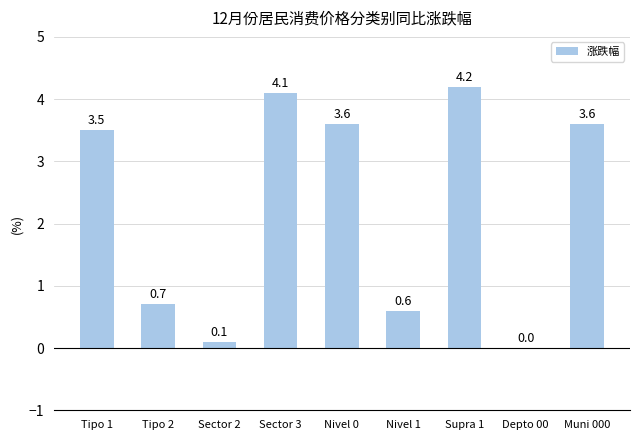

Which category has the highest value across all series?

Supra 1